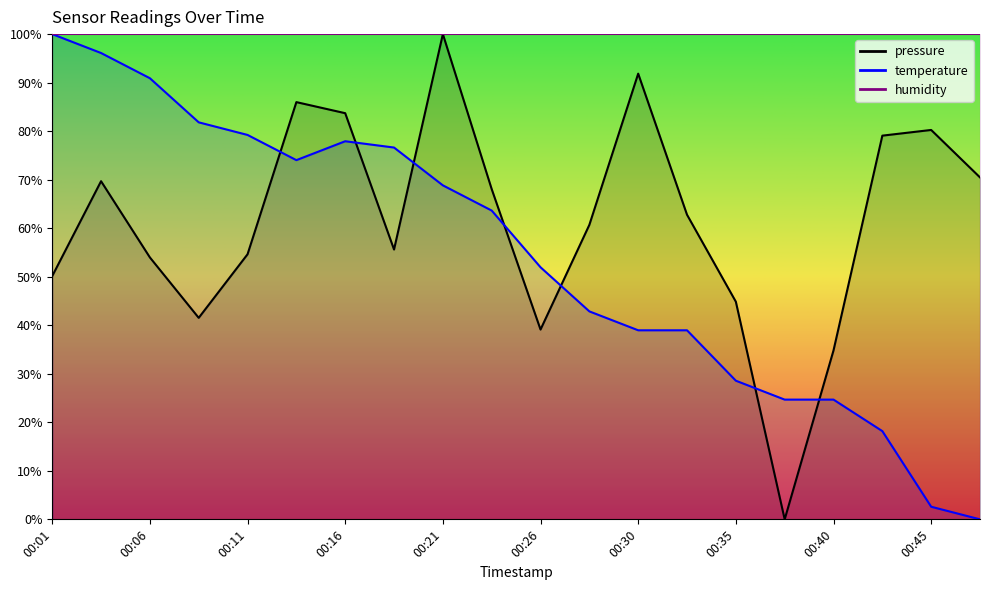

How many intersections are there between temperature and pressure?

7